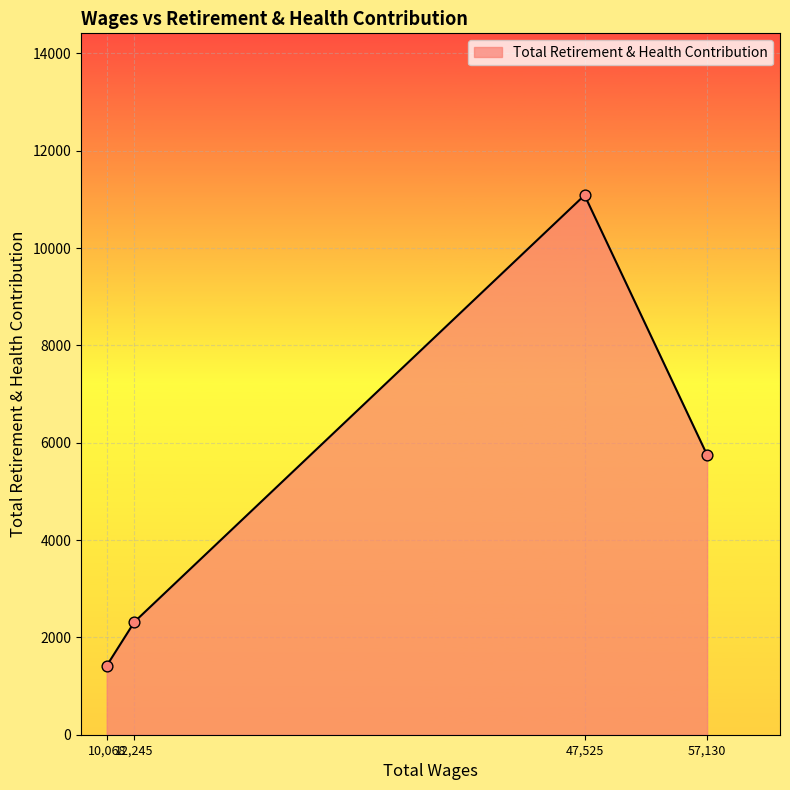

What is the ratio of the value at 57,130 to the value at 10,068?

4.1